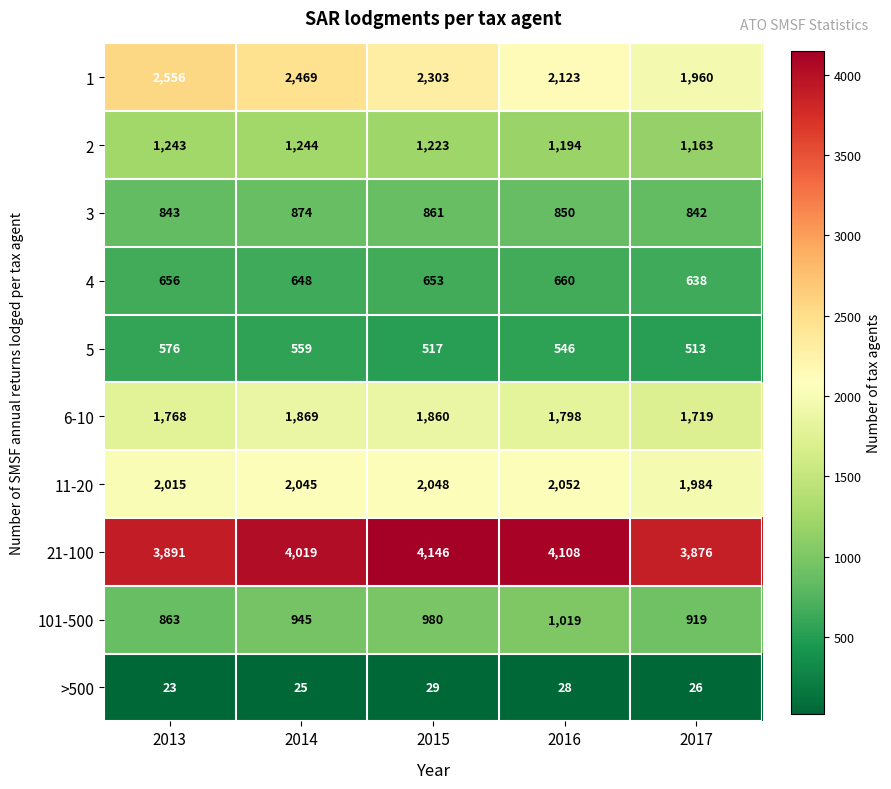

Where is 11-20 nearest to the value 2018?

2013